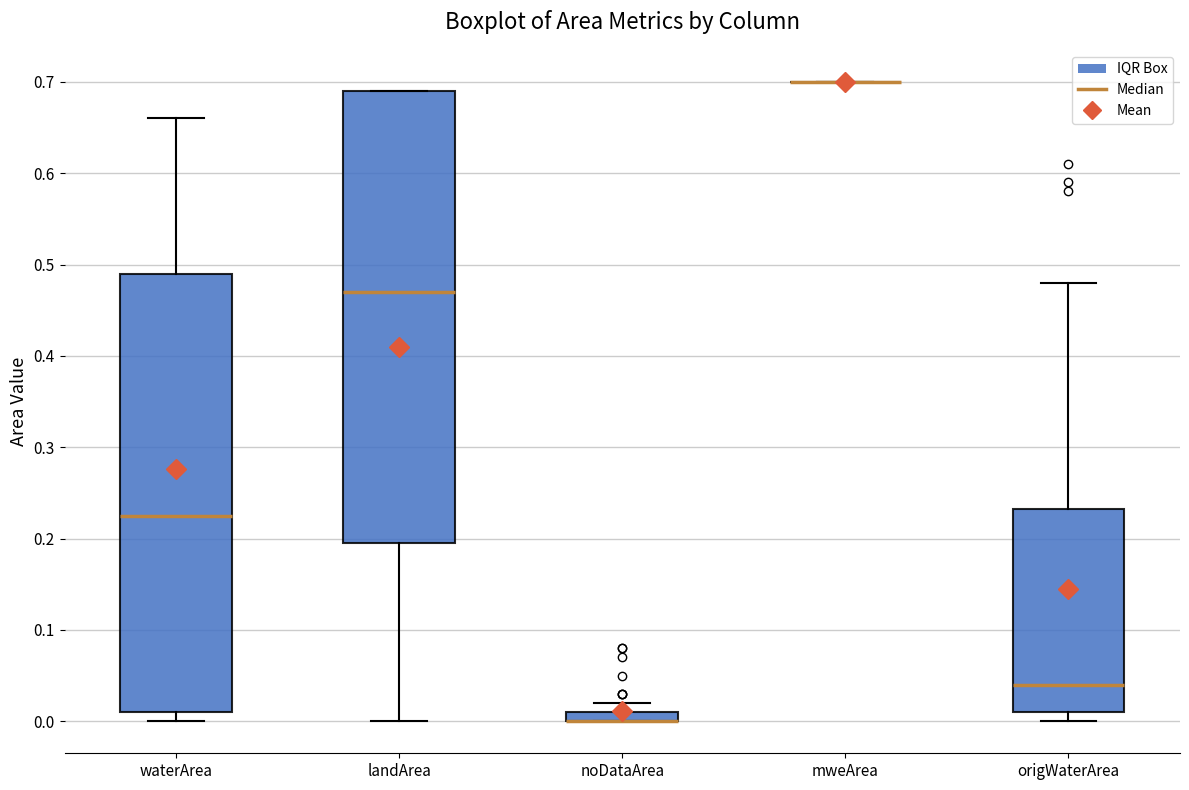

Comparing the boxes themselves (not the whiskers), which one is the tallest?

landArea